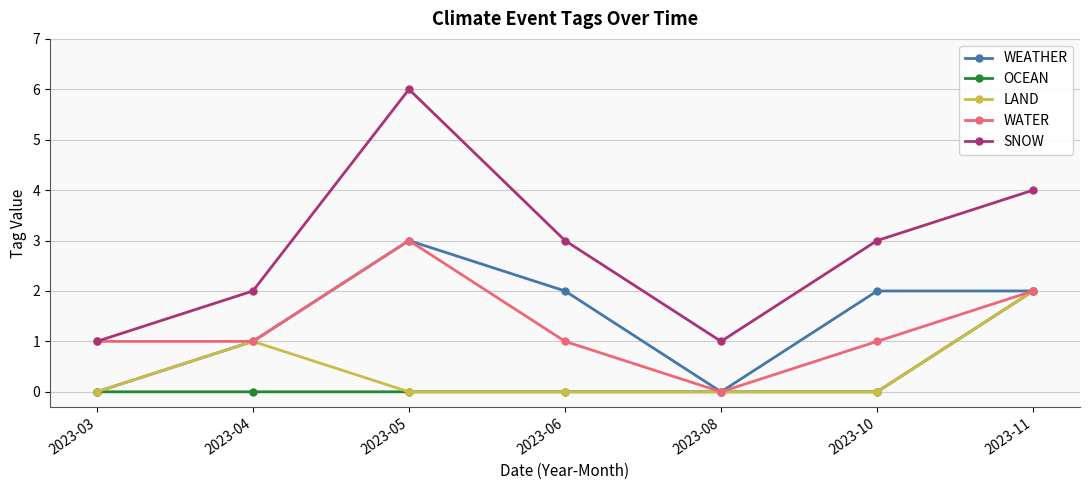

True or false: LAND and SNOW cross at least once.

False